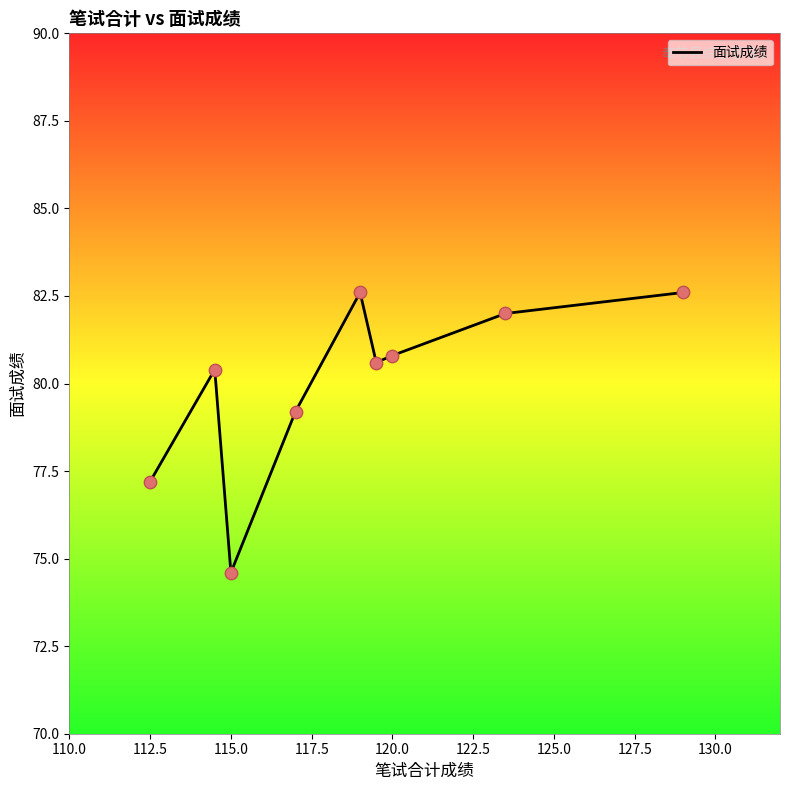

What is the maximum value shown in the chart?

82.6